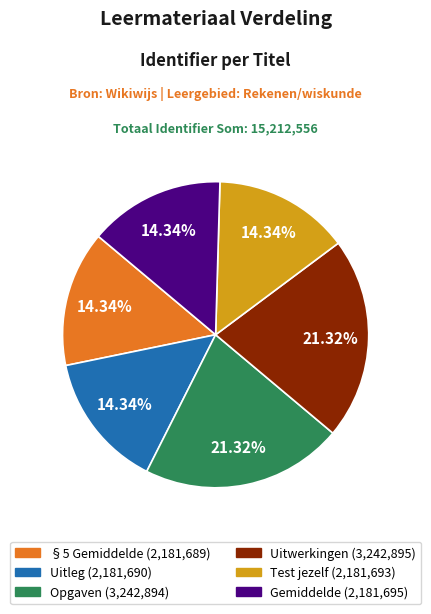

To the nearest percent, what is the average slice percentage?

17%